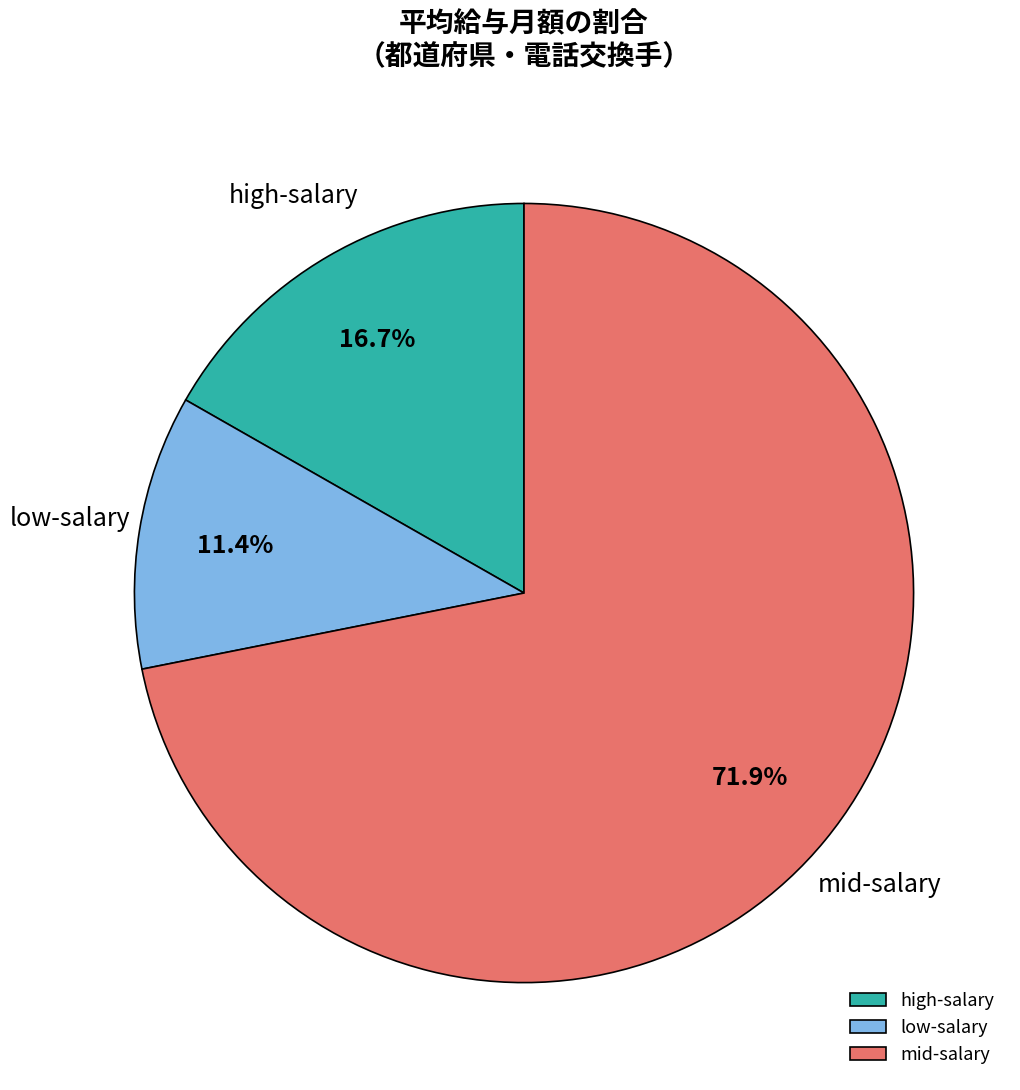

Count the number of slices in the pie.

3